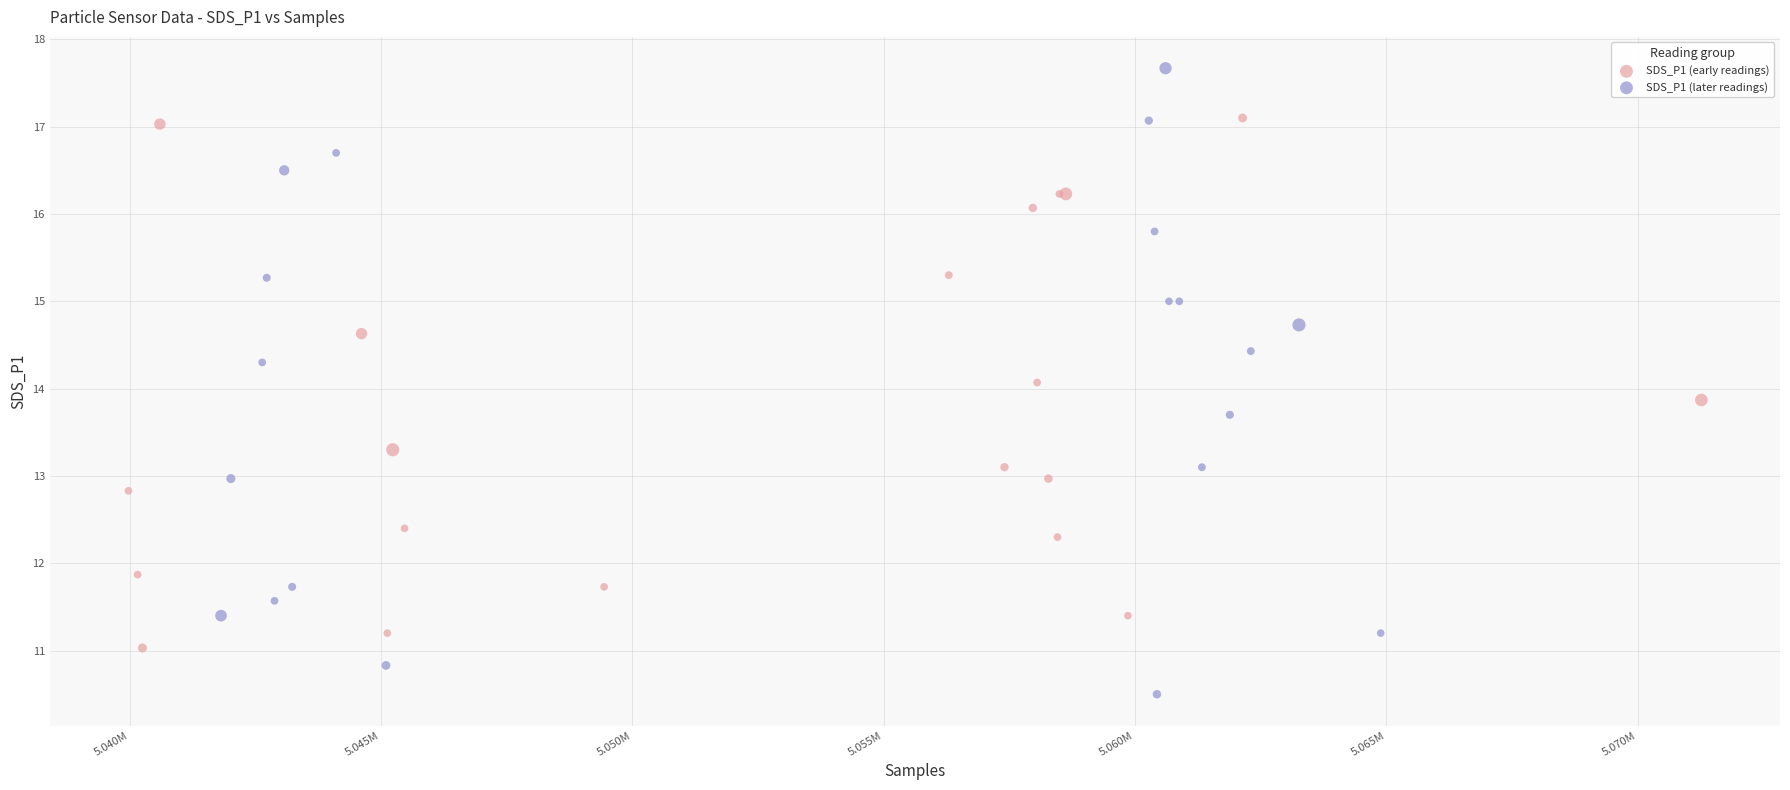

Which series contains the lowest Y value?

SDS_P1 (later readings)